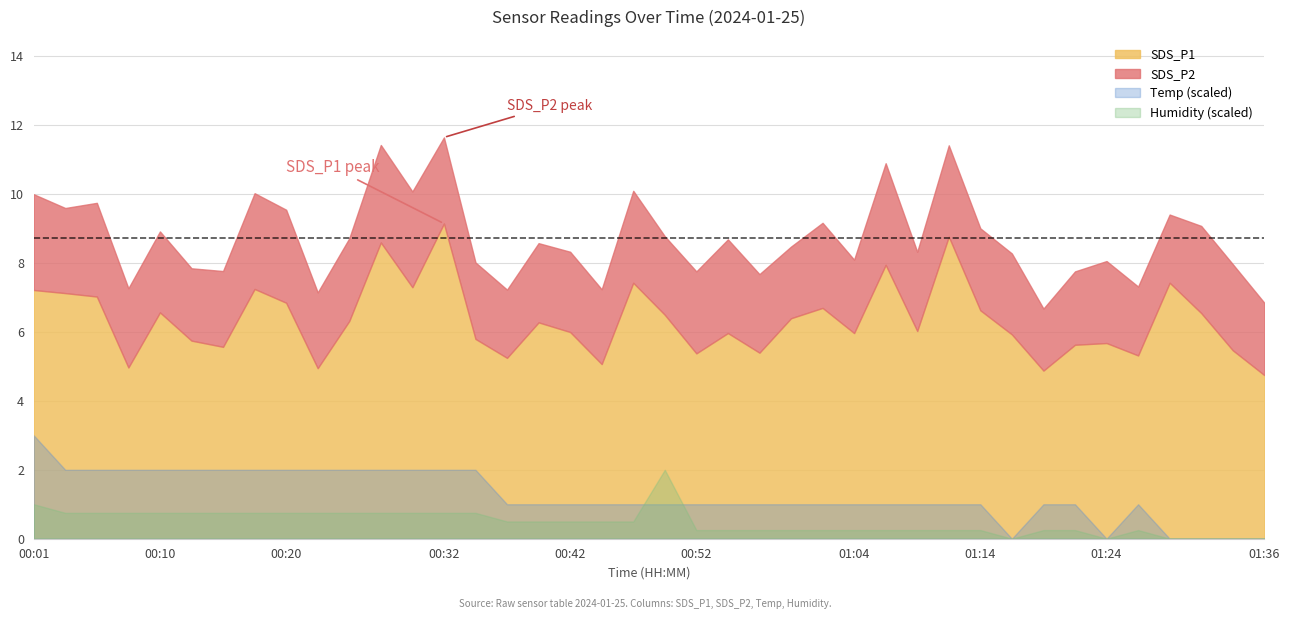

True or false: Humidity and Temp cross at least once.

False